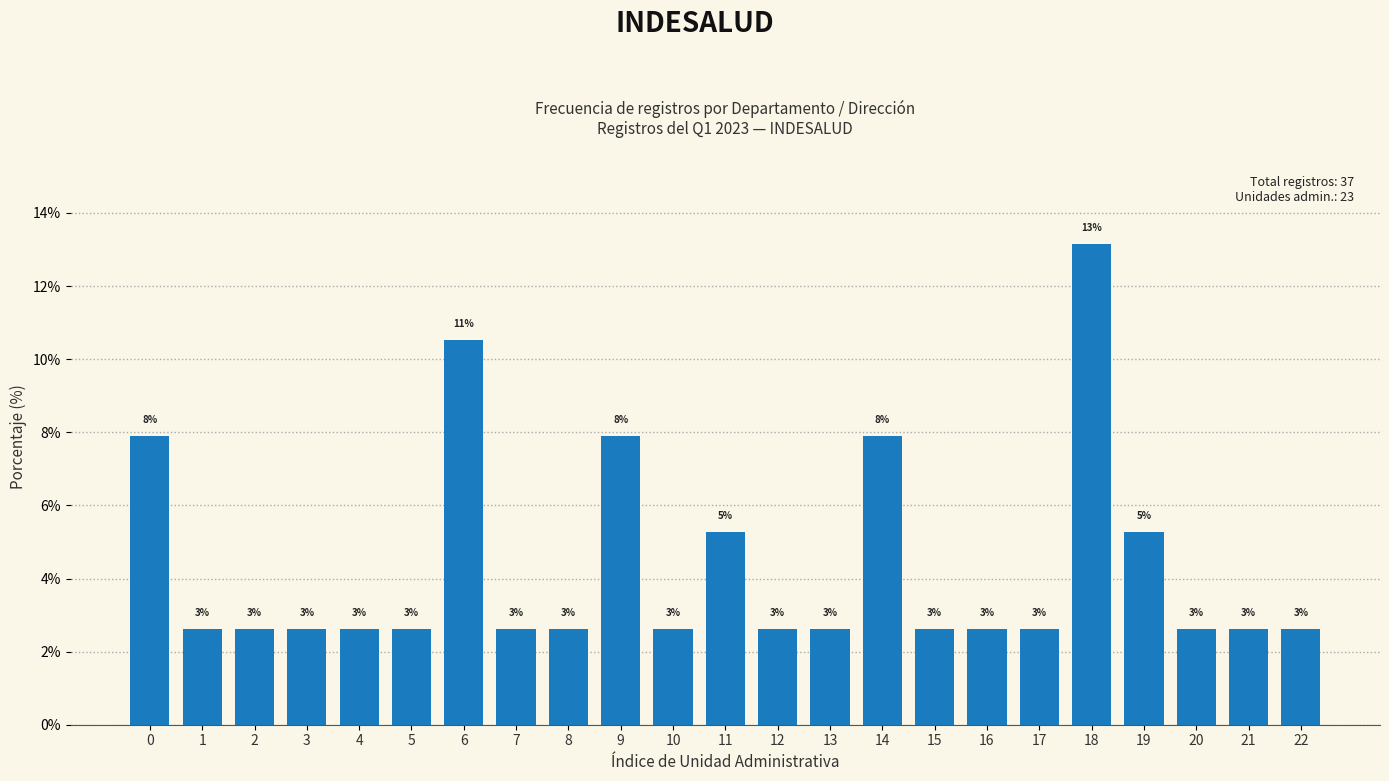

Does the chart contain any negative values?

No